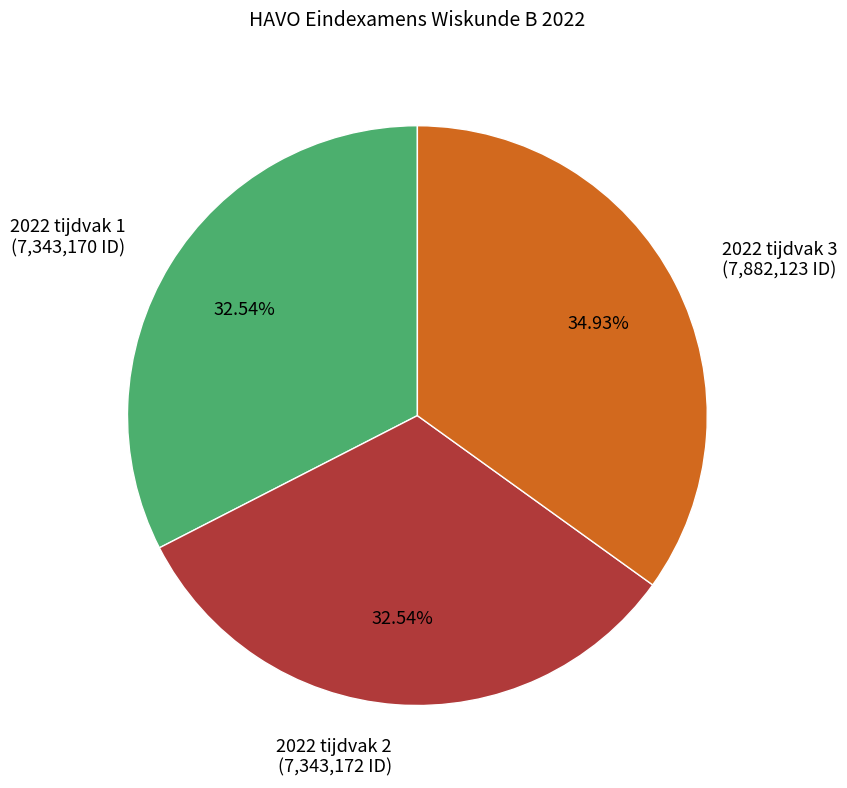

Which slice is the largest?

2022 tijdvak 3